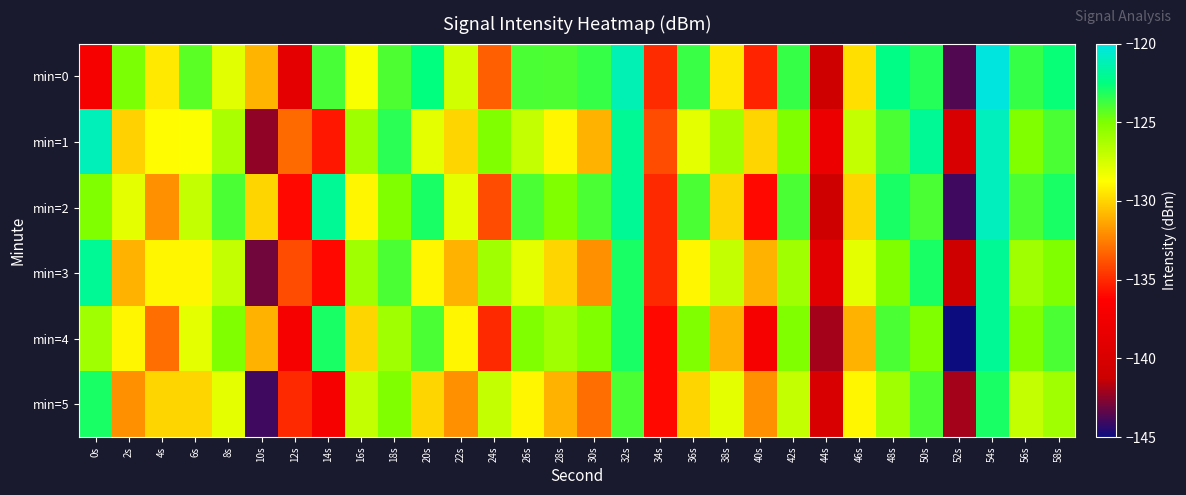

At 50s, list the series in order from smallest to largest.

min=4, min=2, min=5, min=0, min=3, min=1